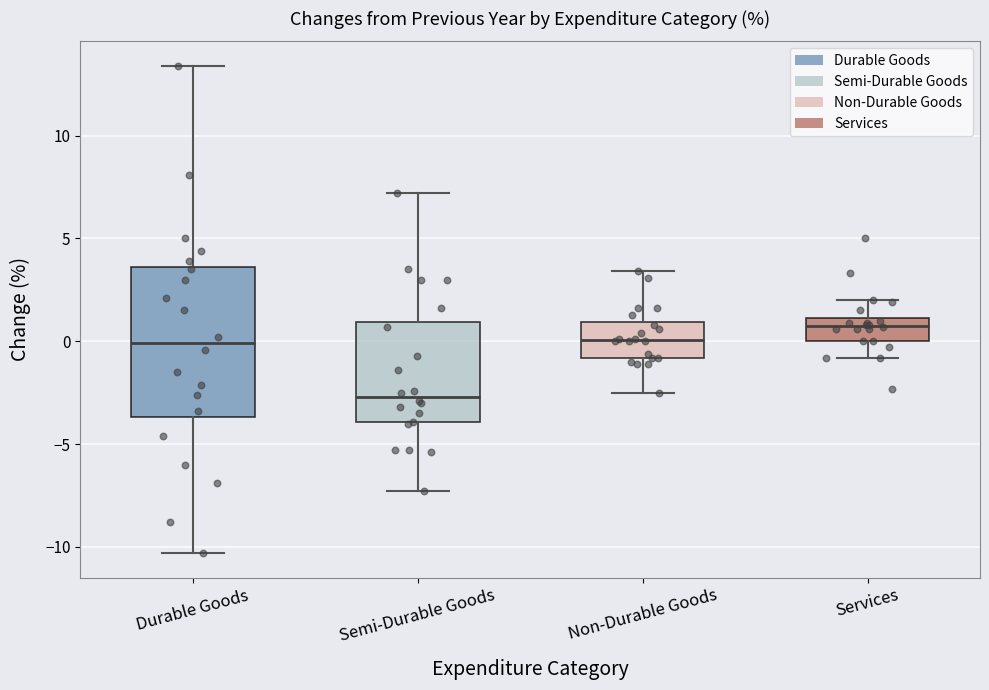

Which box is the tallest, from its lower edge to its upper edge?

Durable Goods